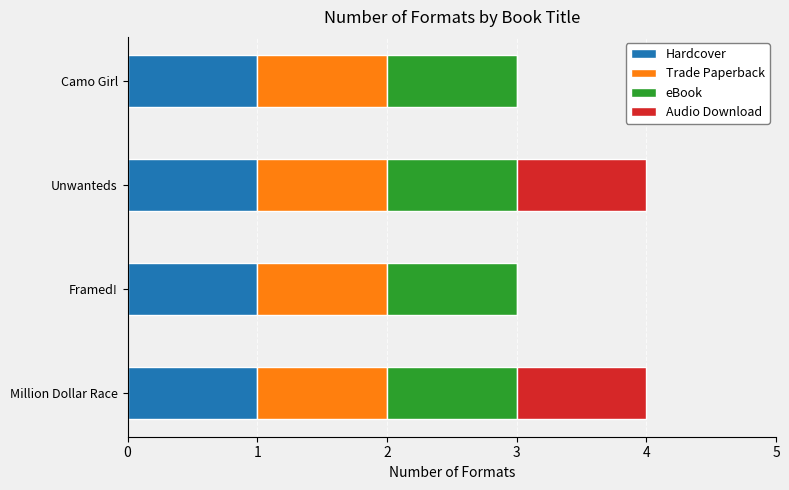

What is the total value across all series at Camo Girl?

3